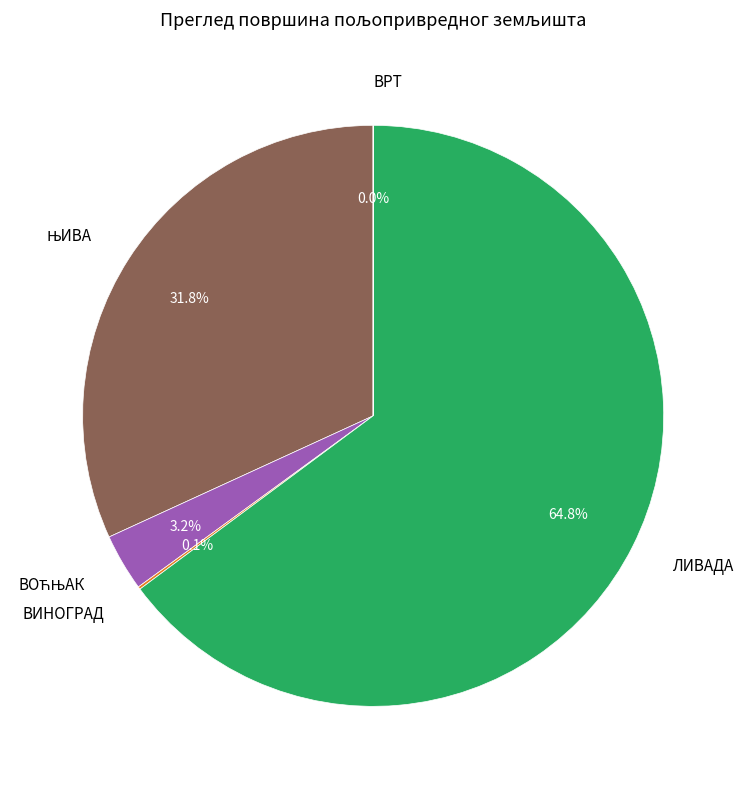

Does any single category account for the majority?

Yes